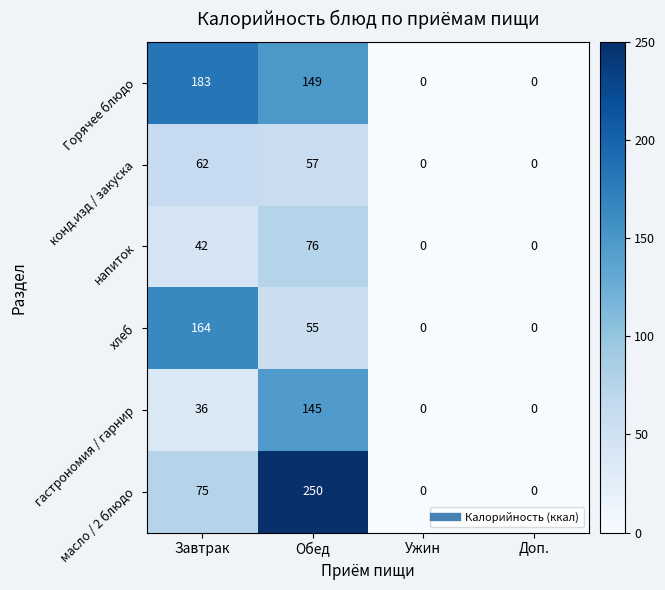

List the series in order of their peak value, highest first.

масло / 2 блюдо, Горячее блюдо, хлеб, гастрономия / гарнир, напиток, конд.изд / закуска